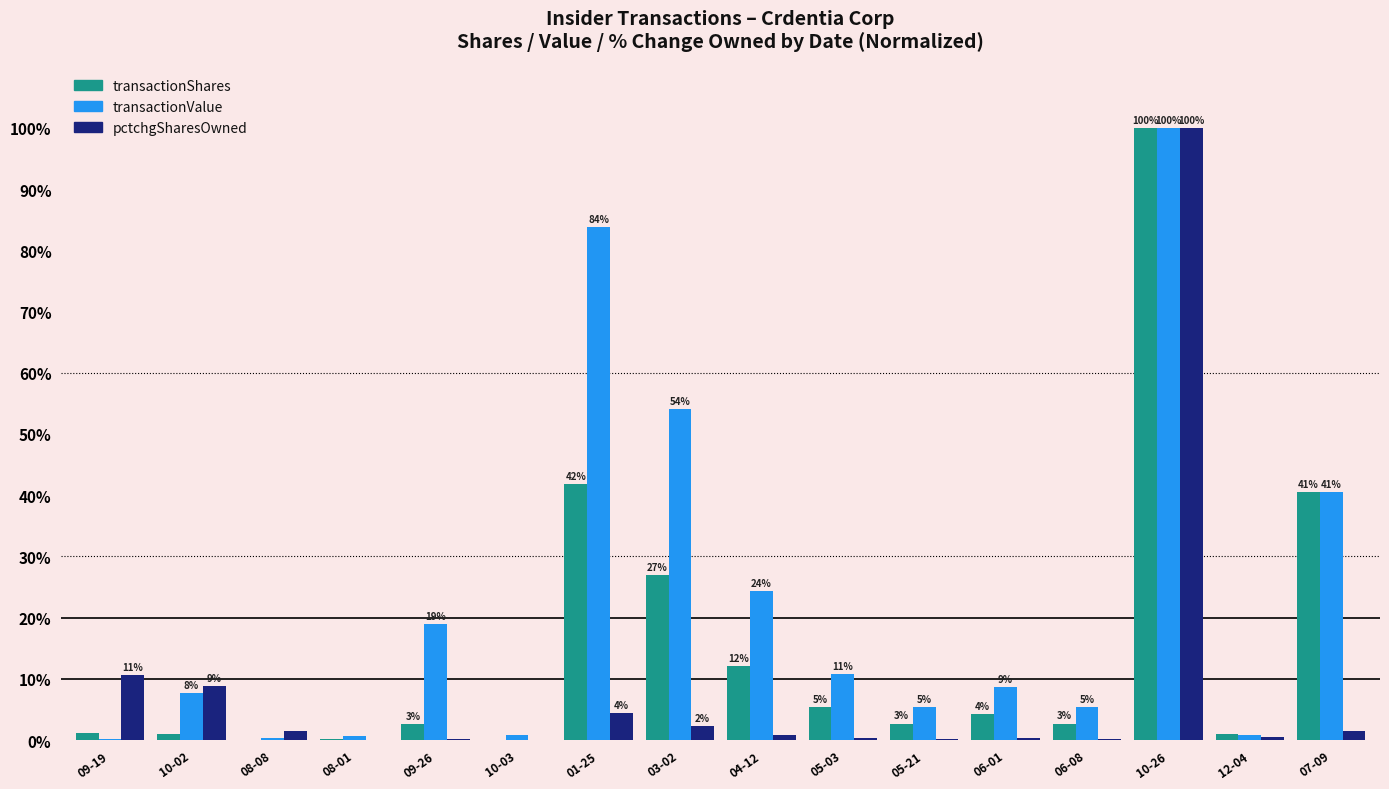

How many groups of bars are there?

16